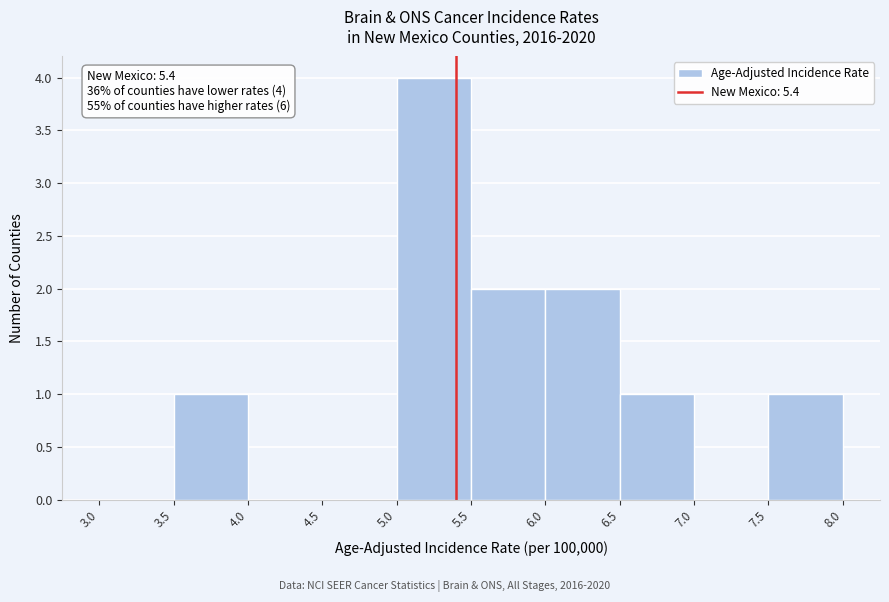

Over which range of the x-axis is the bar tallest?

5.0 to 5.5